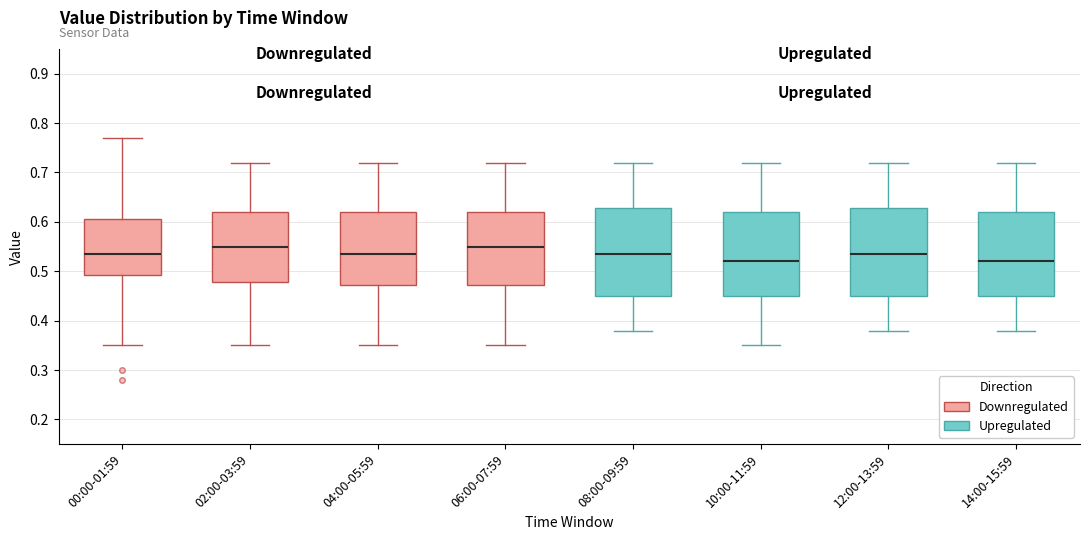

Reading left to right, read every box against the y-axis: the position of its median line, the range the box covers, and the ends of its whiskers. The values are not printed on the chart, so give them approximately, as read against the axis.

00:00-01:59: median 0.54, box 0.49 to 0.61, whiskers 0.35 to 0.77
02:00-03:59: median 0.55, box 0.48 to 0.62, whiskers 0.35 to 0.72
04:00-05:59: median 0.54, box 0.47 to 0.62, whiskers 0.35 to 0.72
06:00-07:59: median 0.55, box 0.47 to 0.62, whiskers 0.35 to 0.72
08:00-09:59: median 0.54, box 0.45 to 0.63, whiskers 0.38 to 0.72
10:00-11:59: median 0.52, box 0.45 to 0.62, whiskers 0.35 to 0.72
12:00-13:59: median 0.54, box 0.45 to 0.63, whiskers 0.38 to 0.72
14:00-15:59: median 0.52, box 0.45 to 0.62, whiskers 0.38 to 0.72